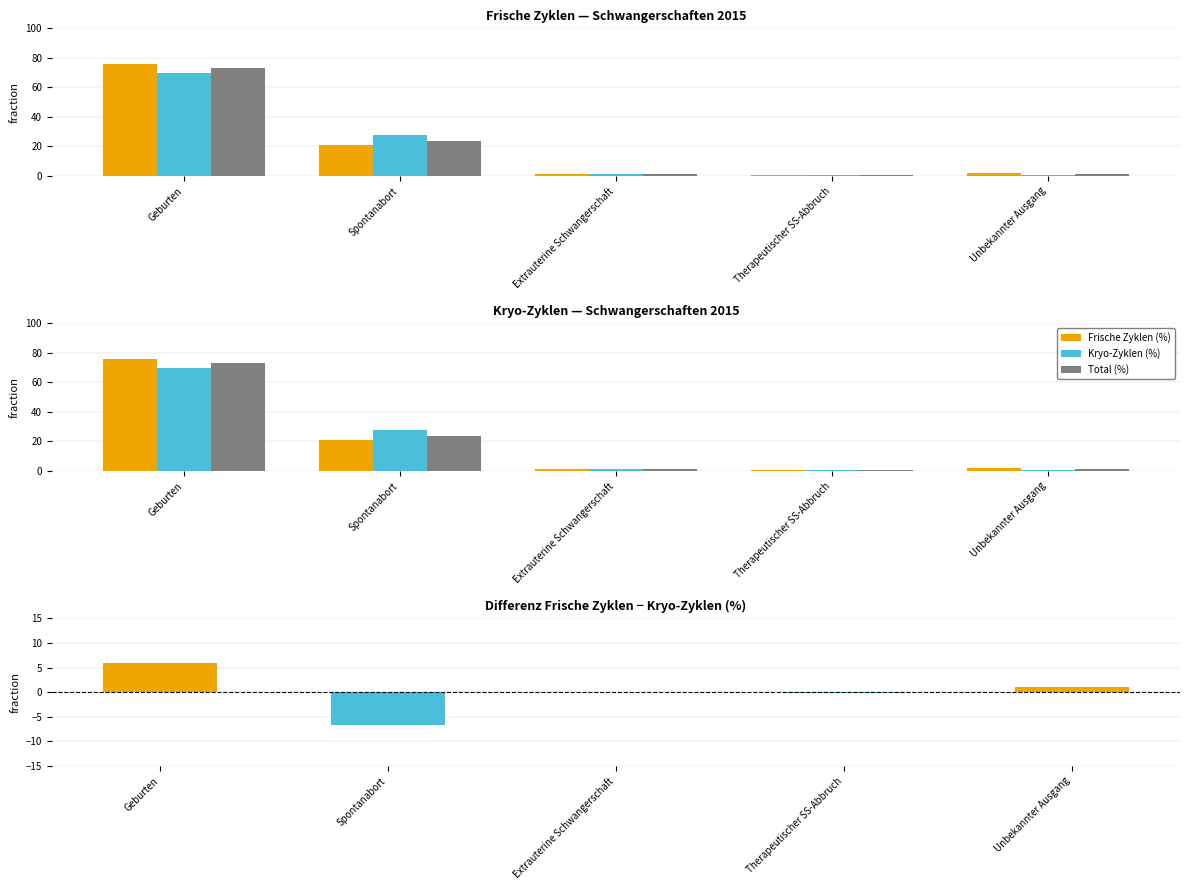

Which series has the largest total across all categories?

Kryo-Zyklen (%)